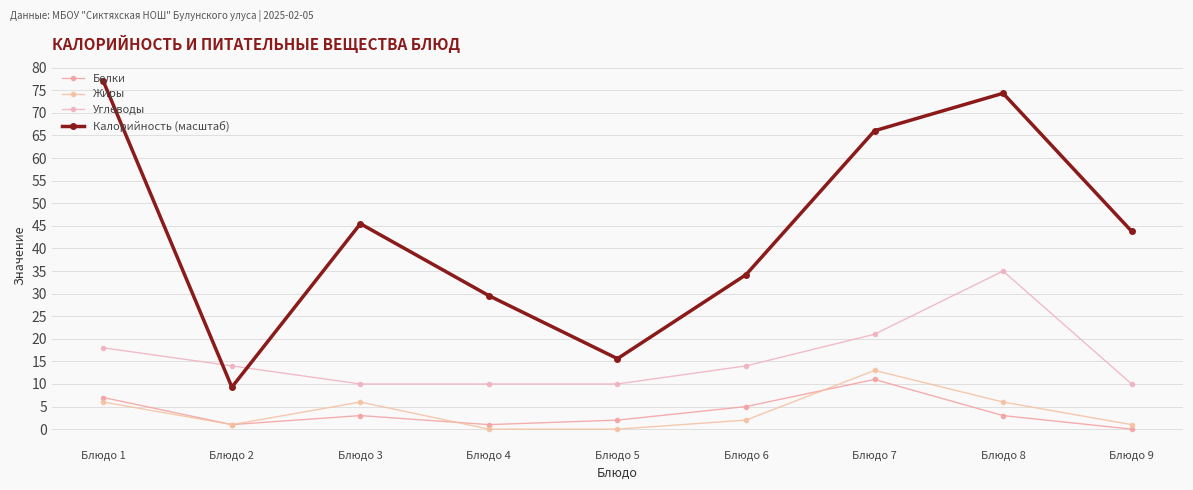

Is this an area chart (filled region under the line)?

No